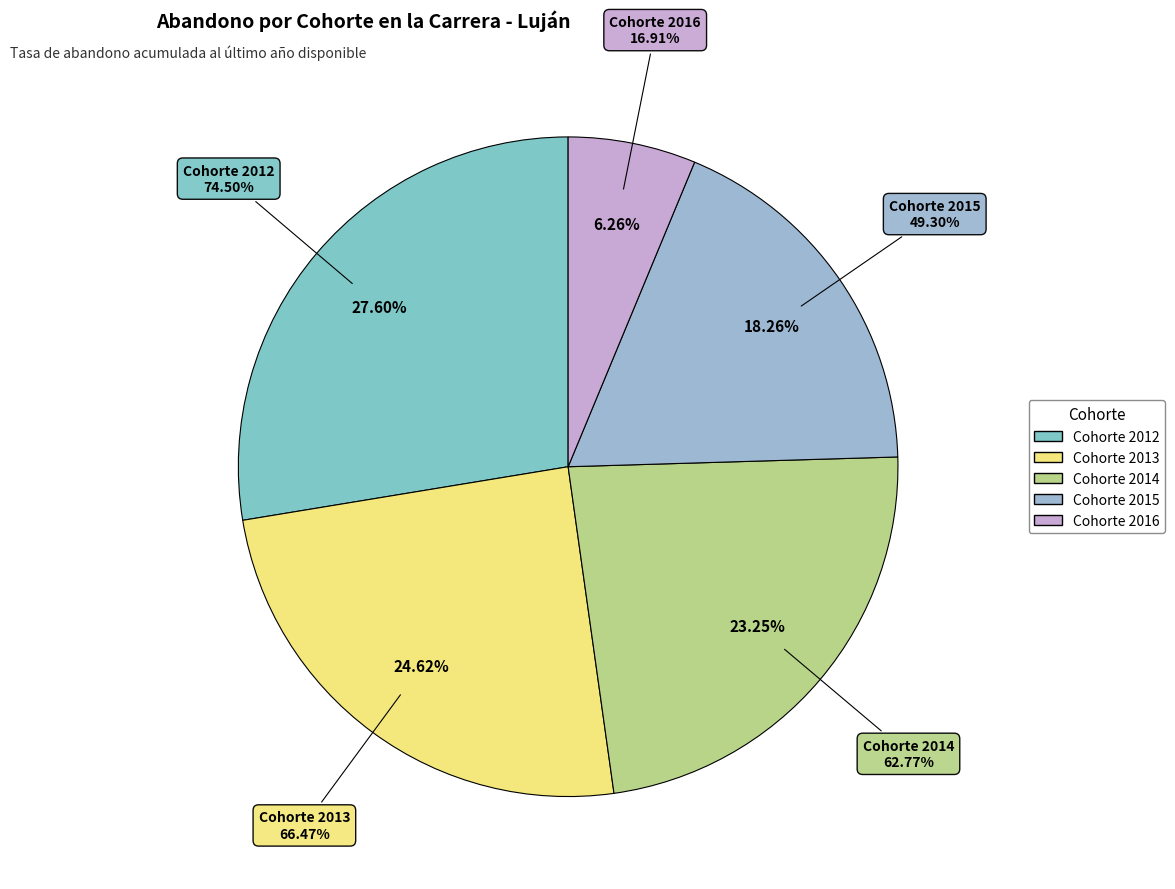

What percentage is the 2012 slice, to the nearest percent?

28%